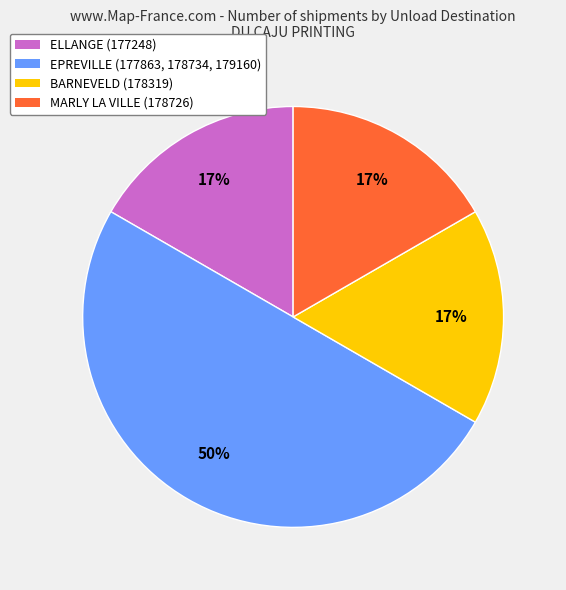

To the nearest percent, what is the difference between the largest and smallest slice percentages?

33%